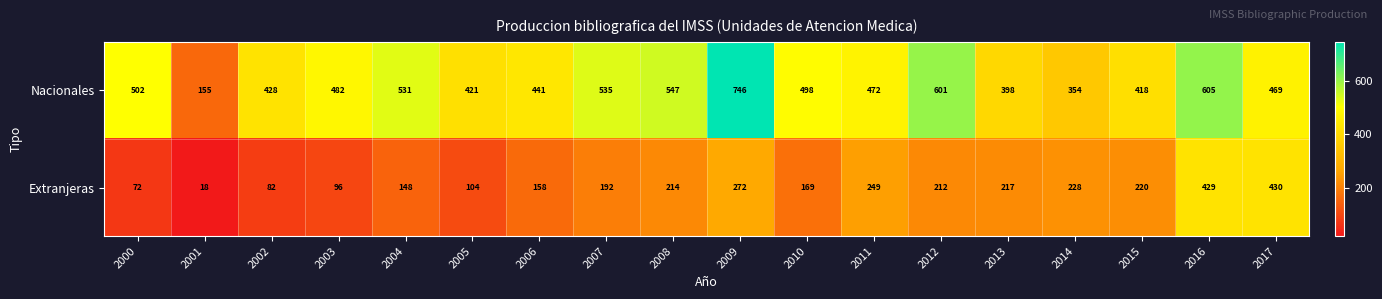

What is the difference between the highest and lowest values at 2005?

317